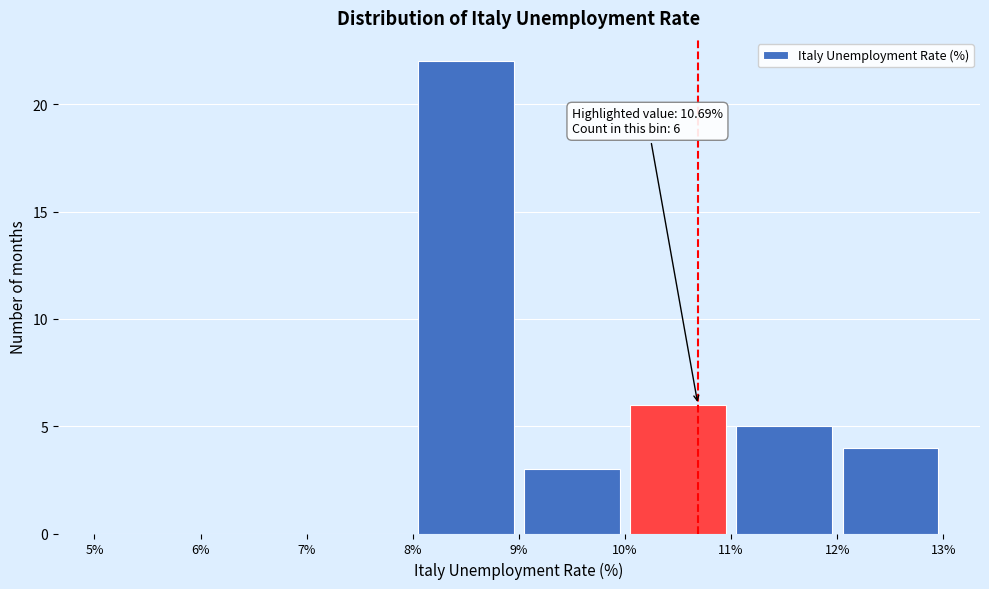

Which range on the x-axis has the tallest bar?

8% to 9%